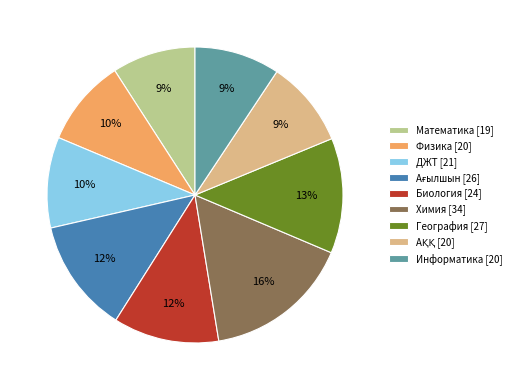

To the nearest percent, what percentage of the pie is Биология?

12%